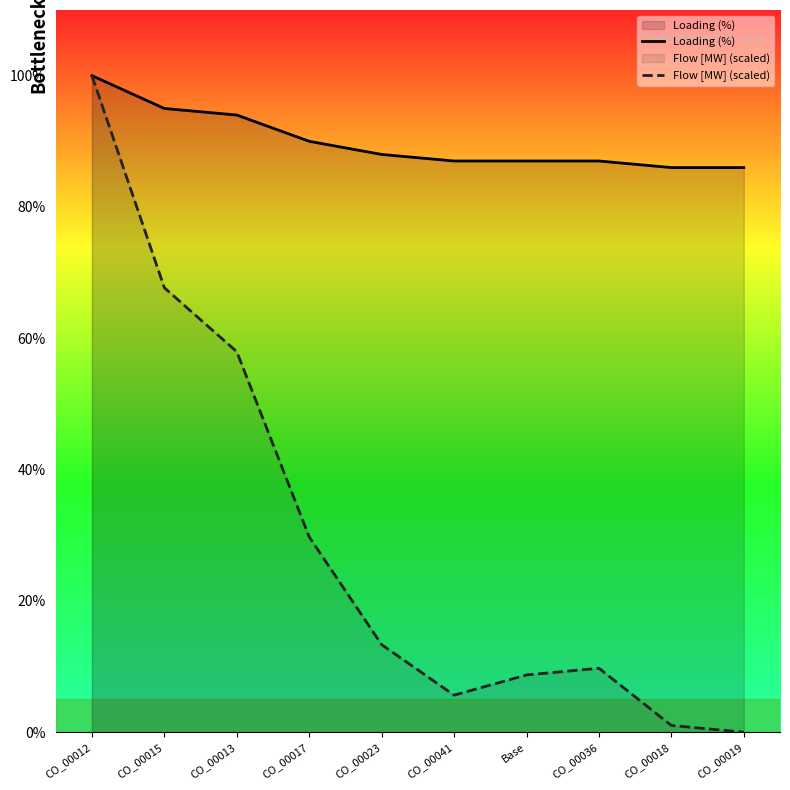

At how many categories does at least one series exceed 29?

10